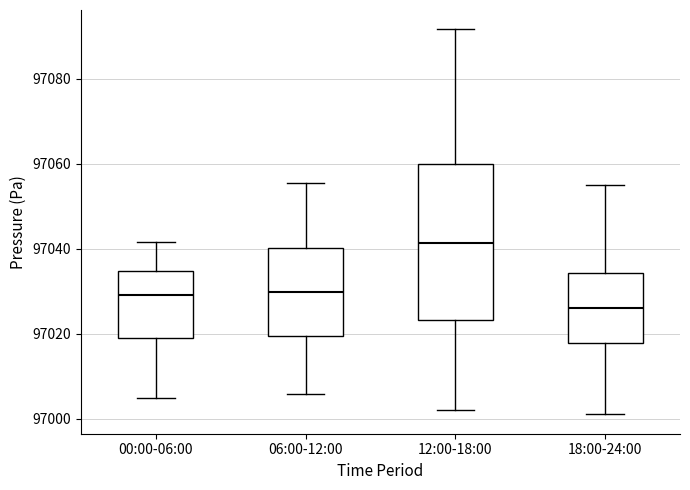

Which box's median line is the lowest?

18:00-24:00